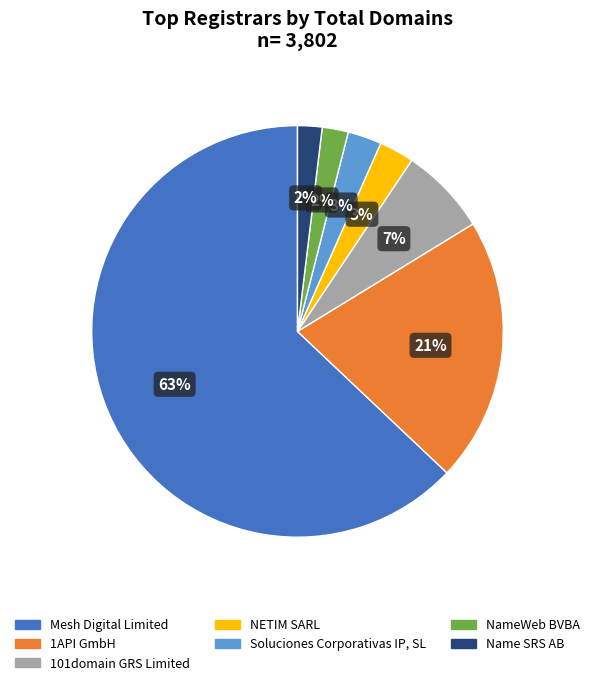

Is there a majority slice in this chart?

Yes